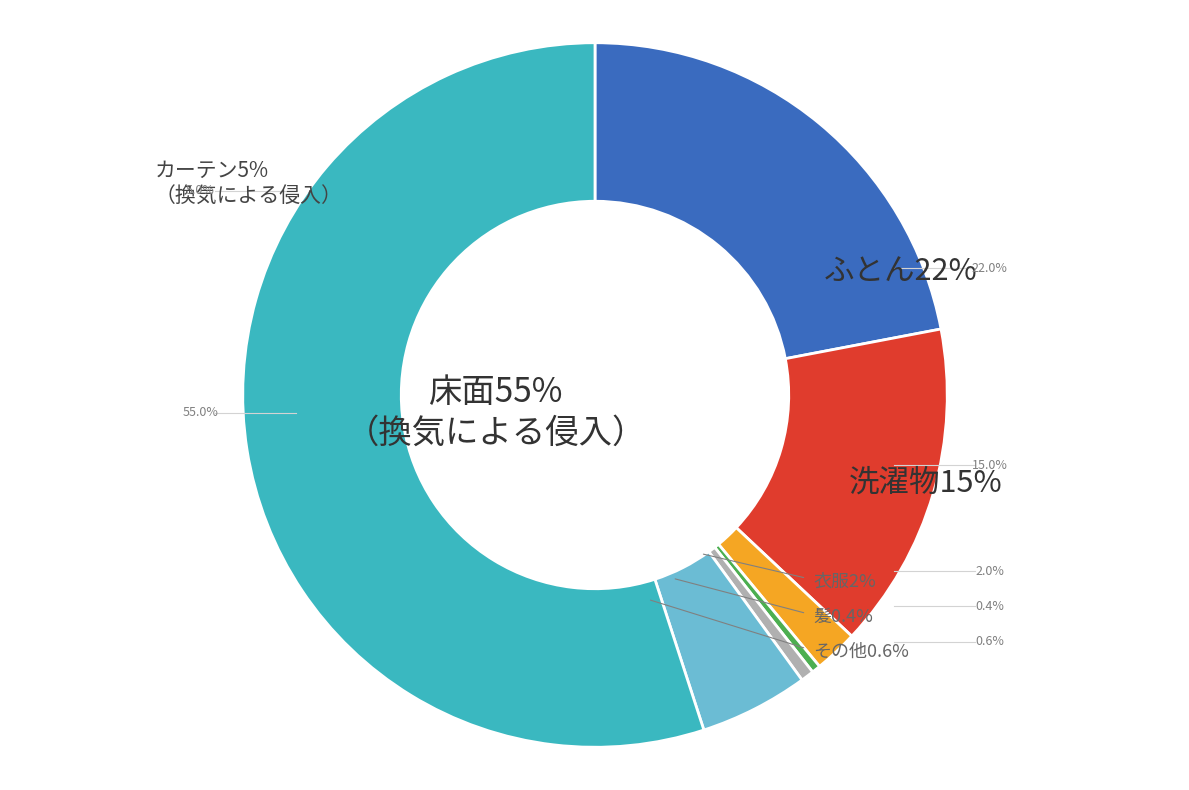

Is there any slice that represents more than half of the pie?

Yes